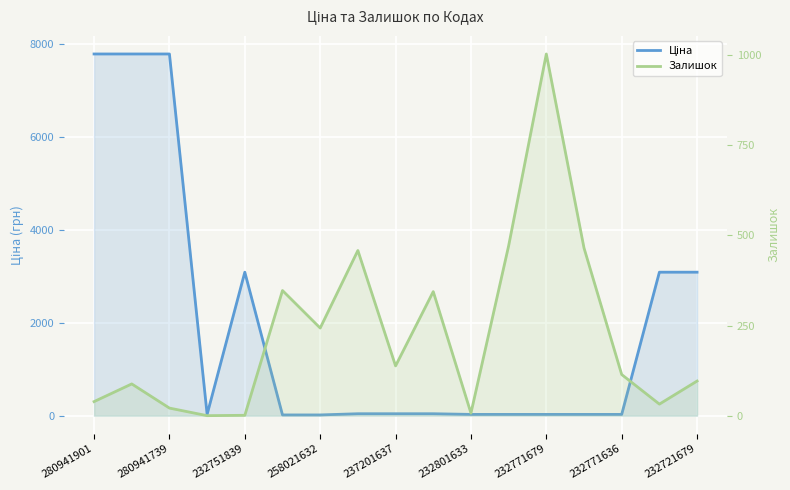

Is the value of Залишок at 232771679 greater than the value of Ціна at 258021632?

Yes